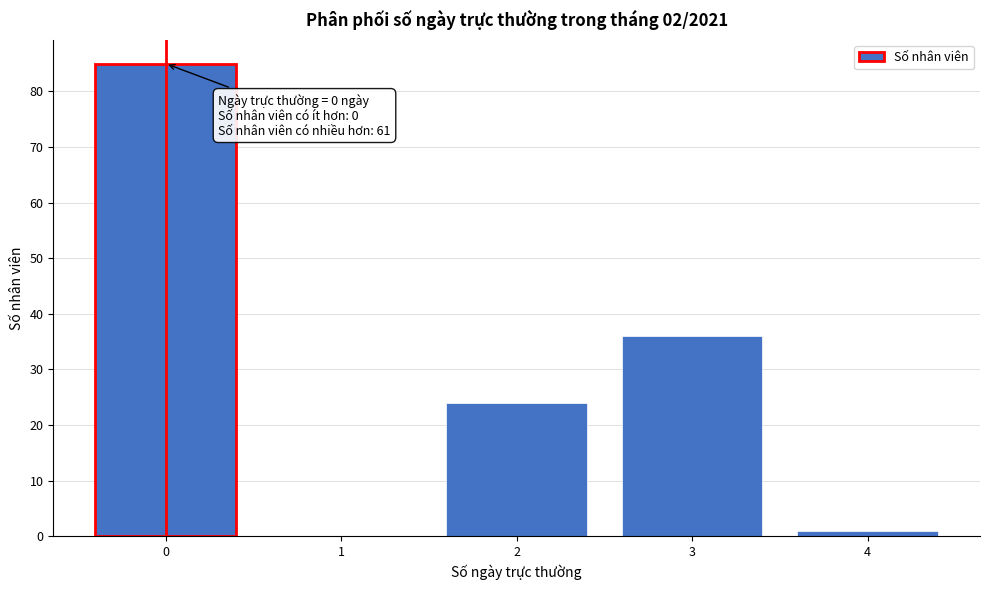

Over which range of the x-axis is the bar tallest?

-0.5 to 0.5